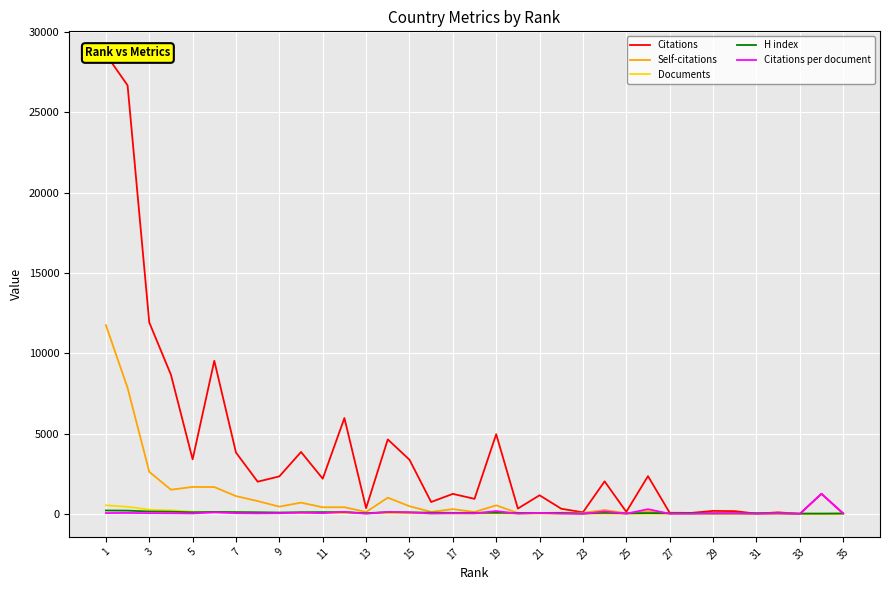

The value of Documents at 35 is 0.4. True or false?

False